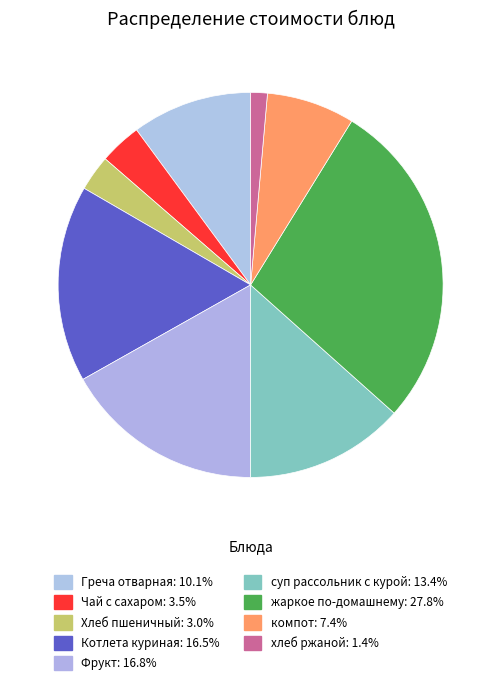

How many segments does this pie chart have?

9